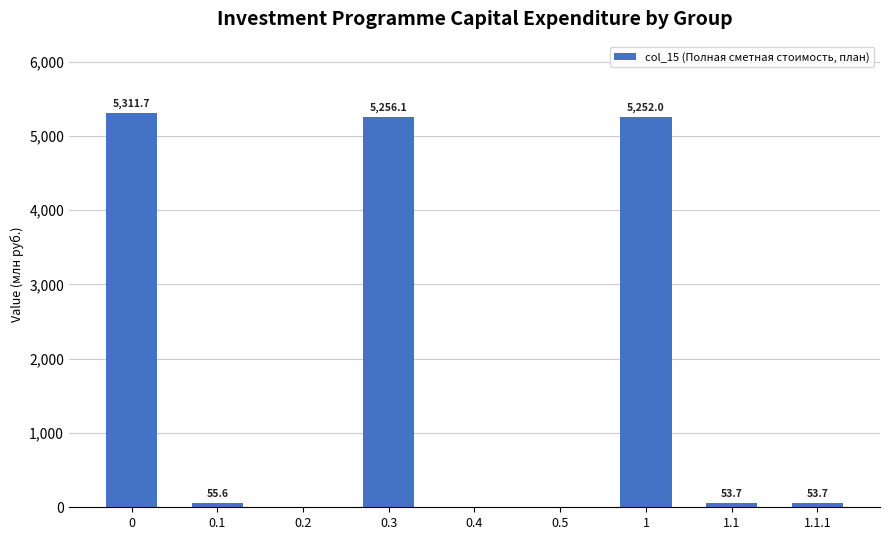

Are the bars horizontal?

No